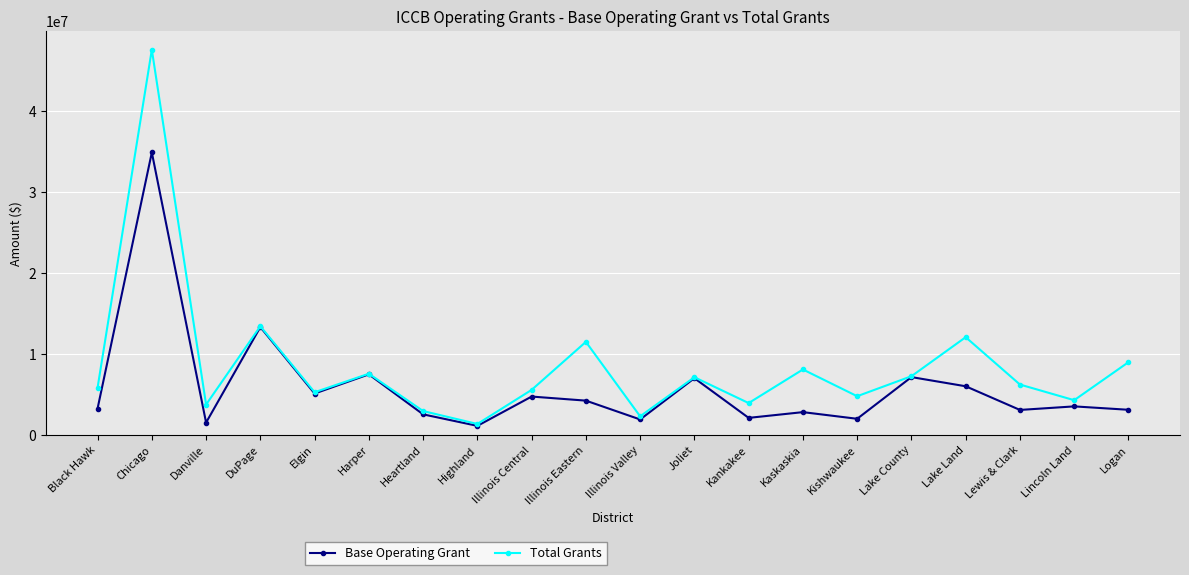

At which category does the chart reach its minimum across all series?

Highland